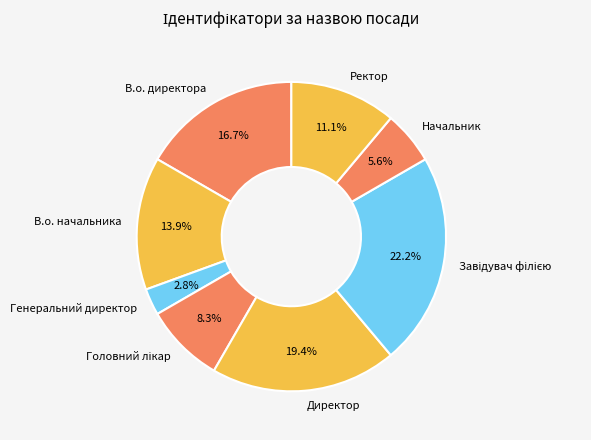

What is the smallest slice in the pie chart?

Генеральний директор